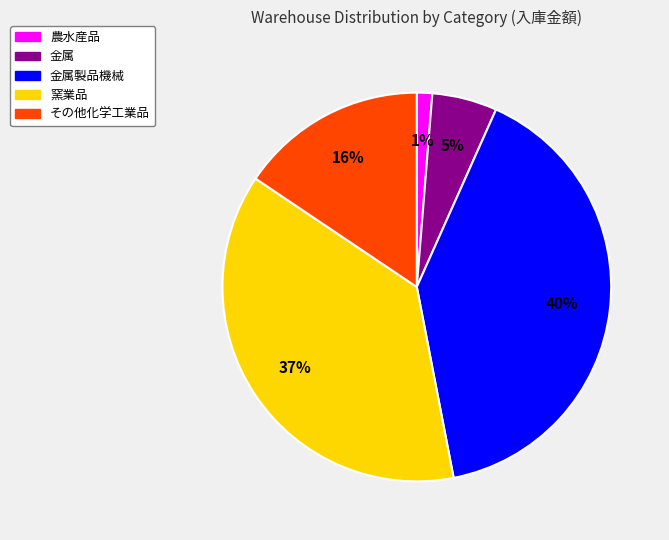

To the nearest percent, what is the difference between the largest and smallest slice percentages?

39%